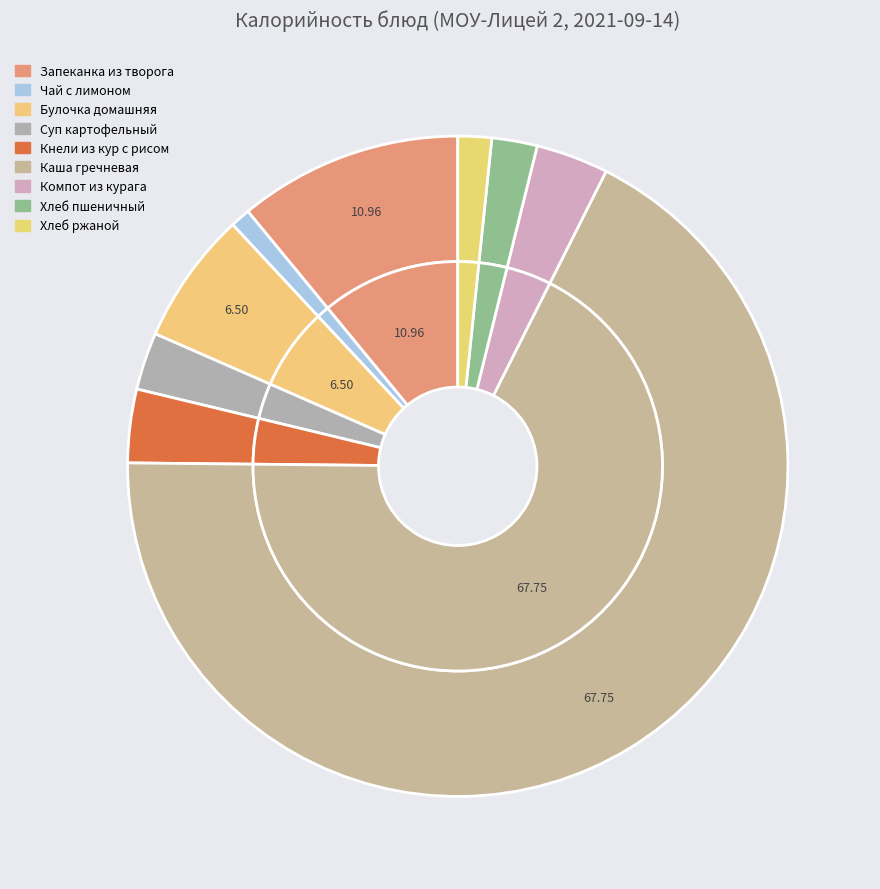

What percentage is the Суп картофельный с макаронными изделиями slice, to the nearest percent?

3%